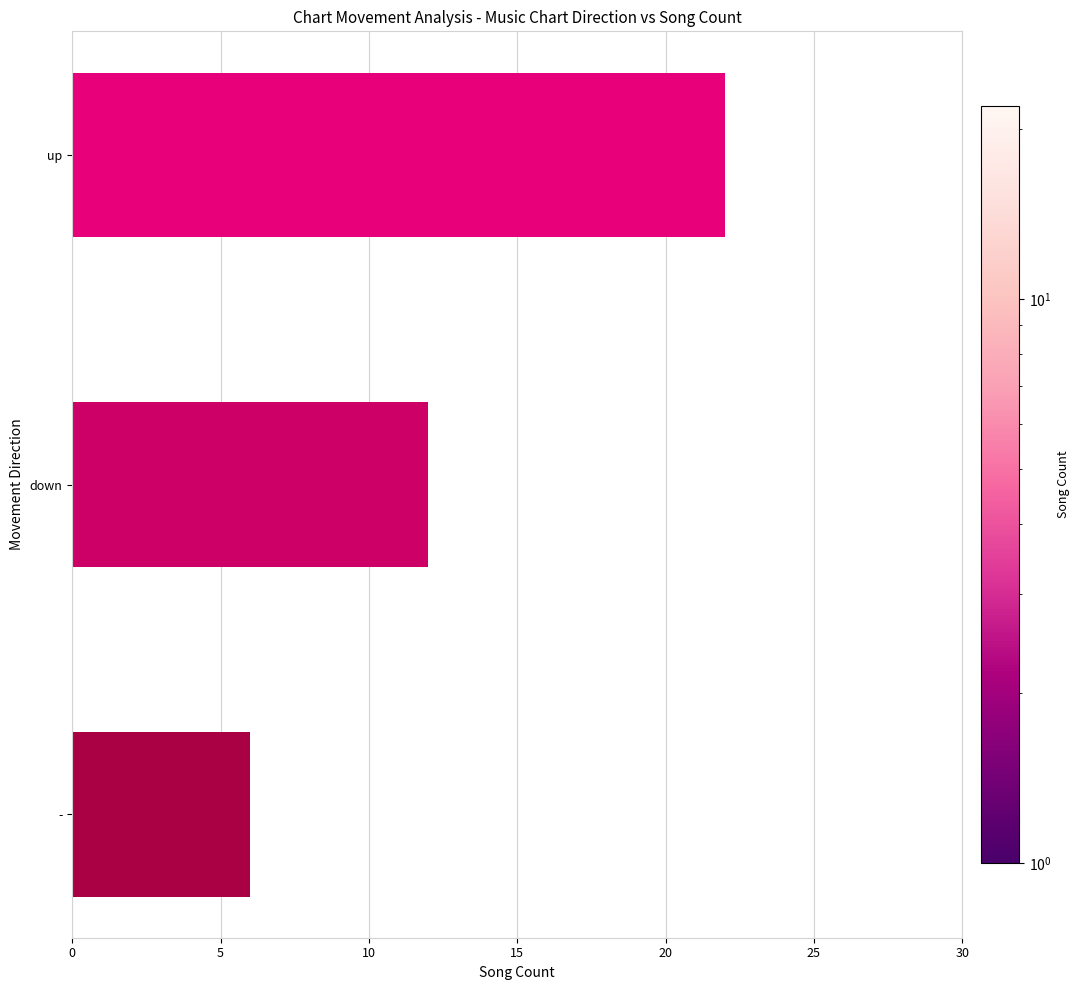

Reading top to bottom, transcribe all the data shown in this chart.

up=22	down=12	-=6